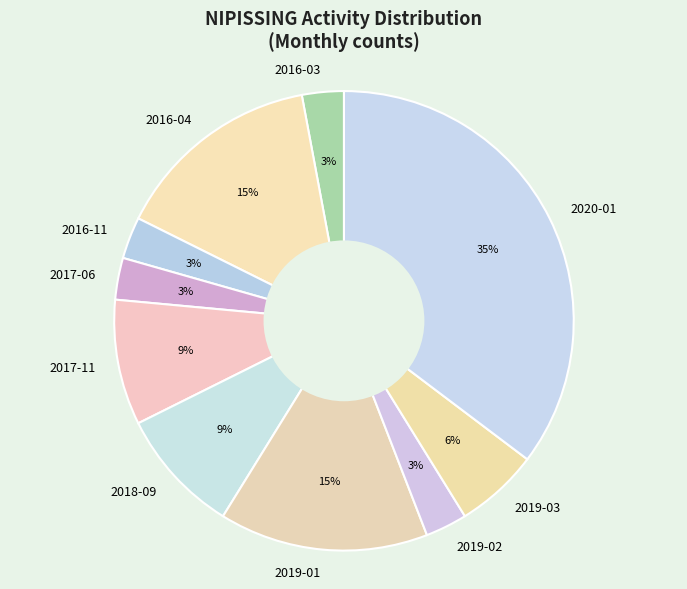

Is there any slice that represents more than half of the pie?

No